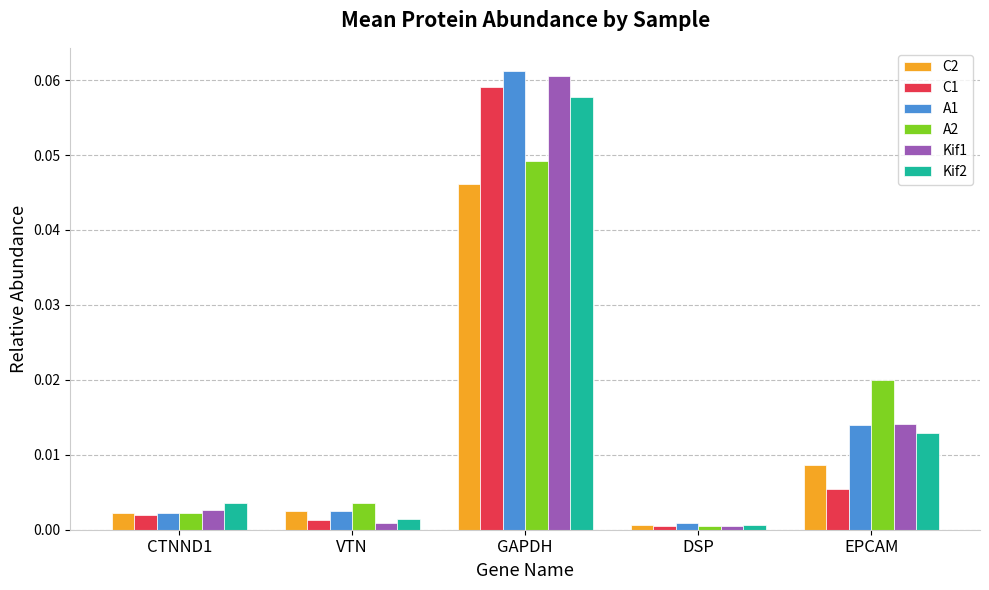

Which category has the lowest value in the A2 series?

DSP